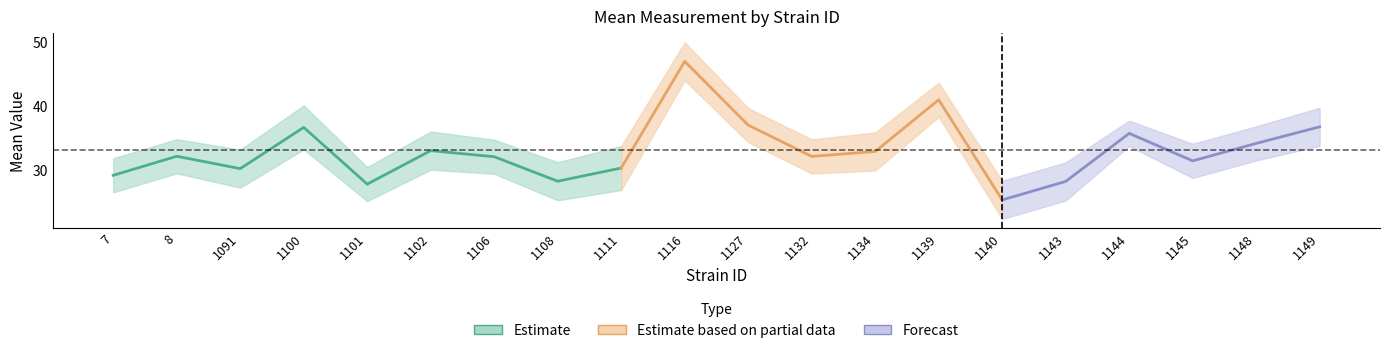

How many interior local valleys does the uppercl series have?

6